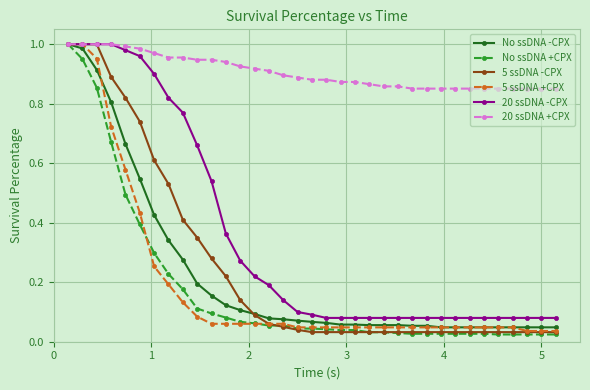

At how many categories does at least one series exceed 0?

35